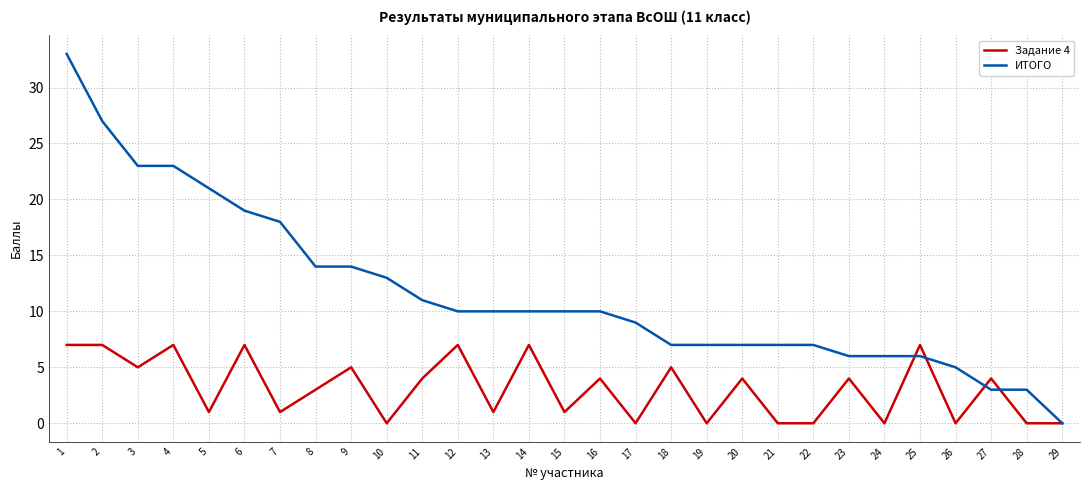

At how many categories does at least one series exceed 30?

1